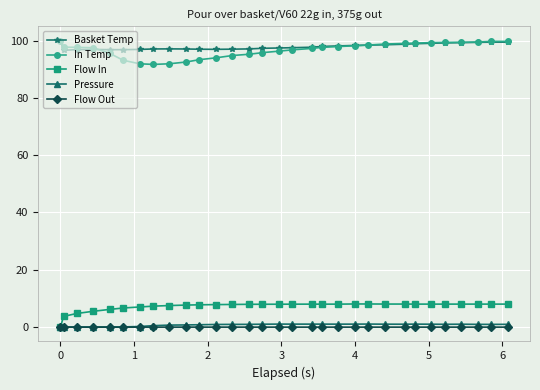

Count the number of data series in this chart.

5